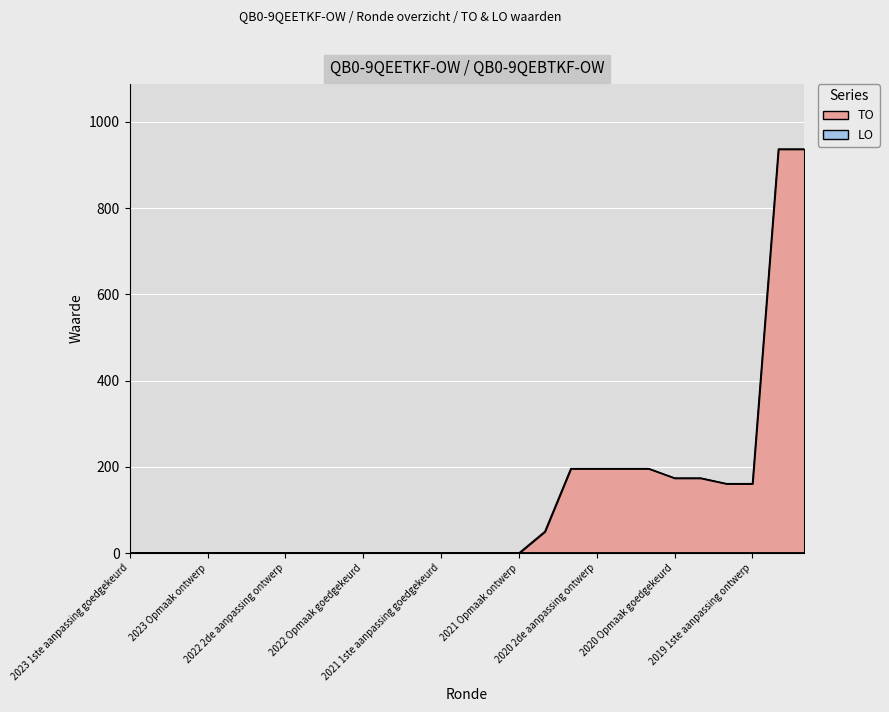

What position from the left is 2021 1ste aanpassing ontwerp?

14